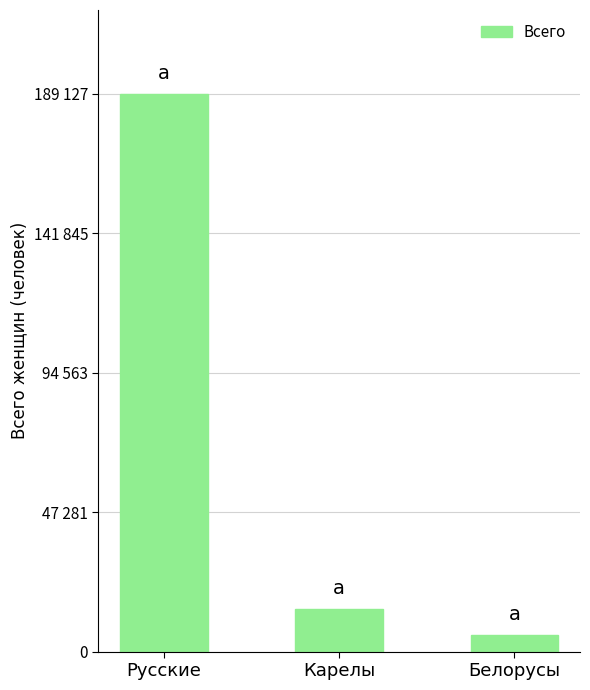

Are the bars horizontal?

No